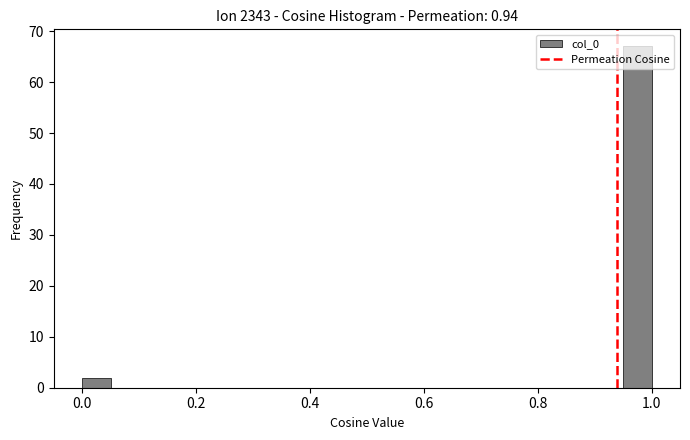

Around what value on the x-axis is the tallest bar? Give the approximate position of its centre, as read against the axis.

0.98